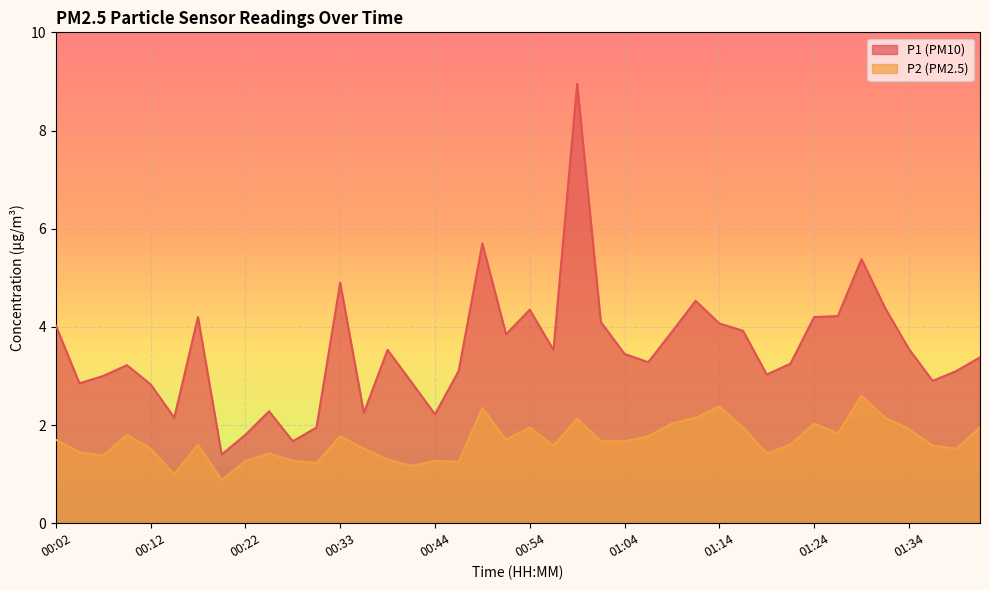

The P2 series shows 1.5 at 00:12. True or false?

True